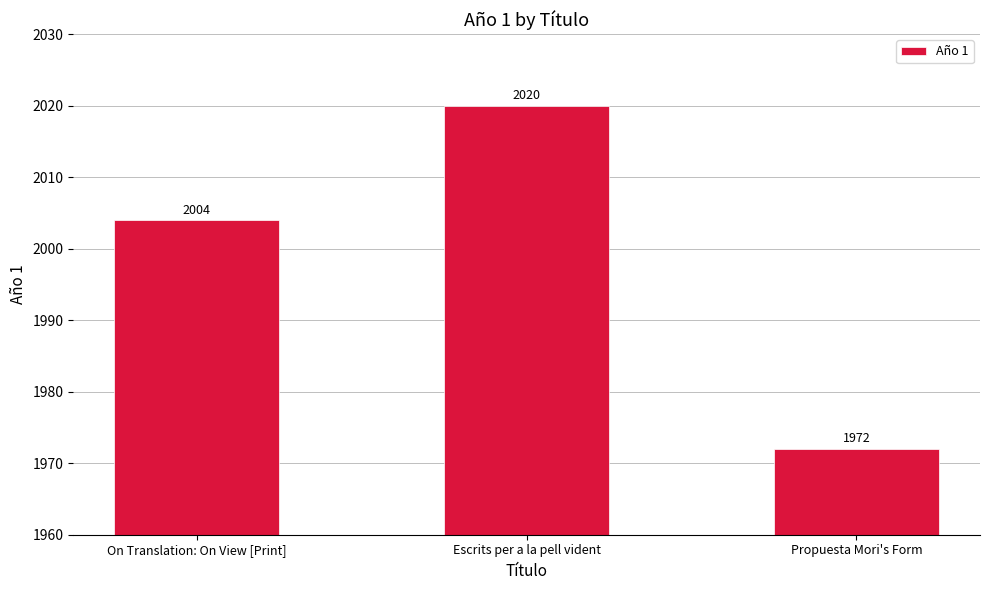

True or false: the data shows 2020 at Escrits per a la pell vident.

True